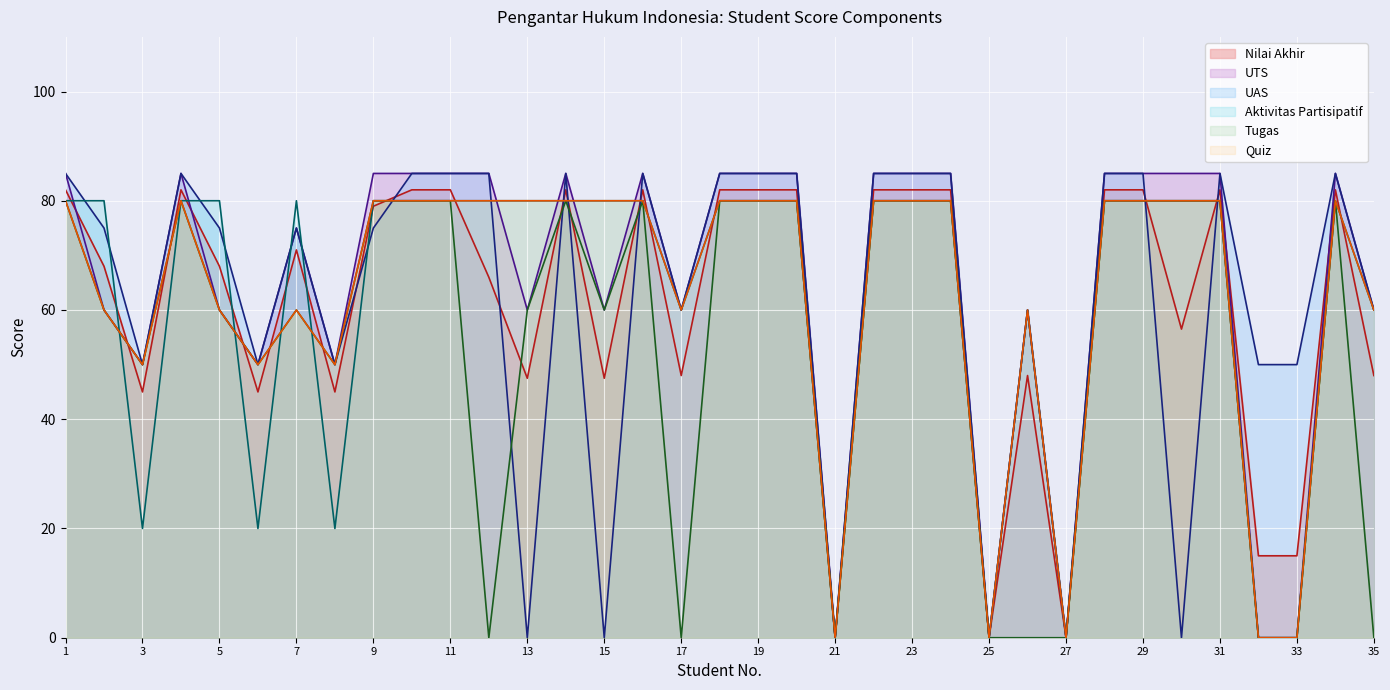

Does the chart display data point markers on the line(s)?

No